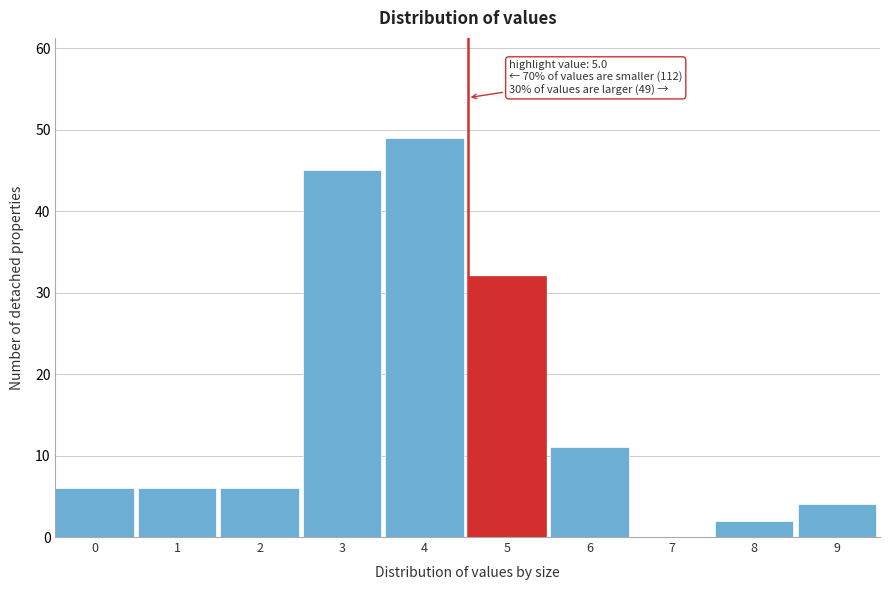

Reading left to right, extract all data points from this chart.

0=6	1=6	2=6	3=45	4=49	5=32	6=11	7=0	8=2	9=4